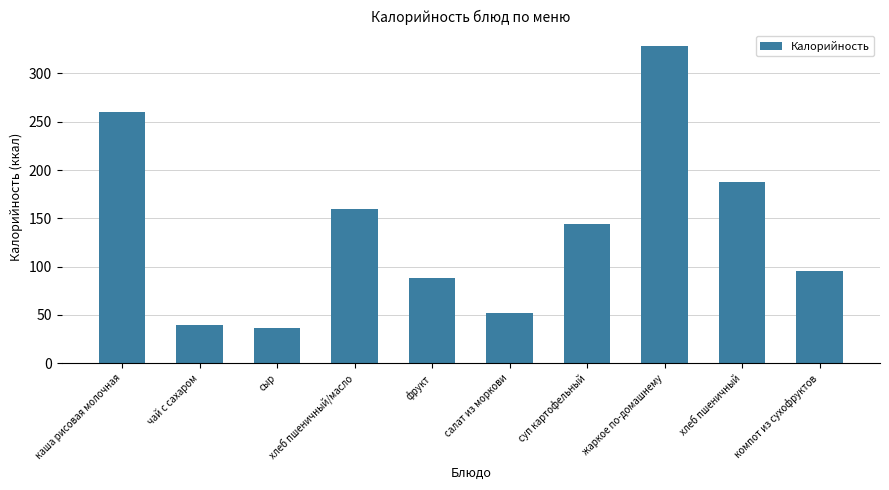

Are the bars horizontal?

No